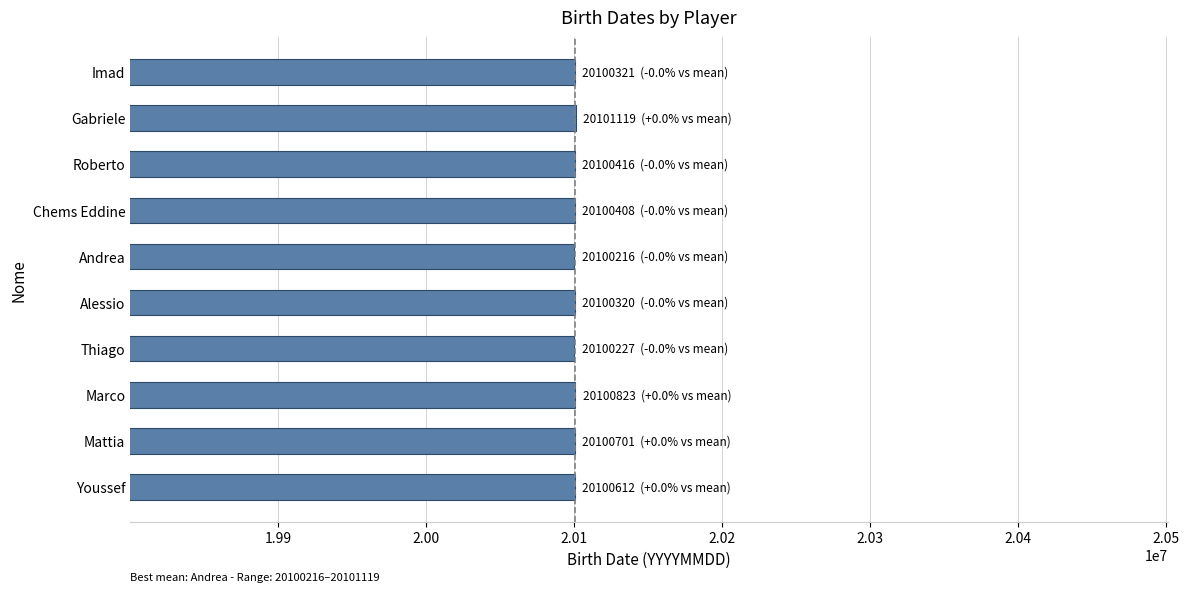

What is the smallest value displayed?

20100216